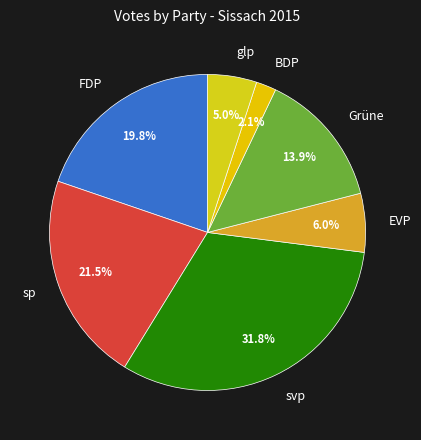

Does svp account for over 50% of the chart?

No